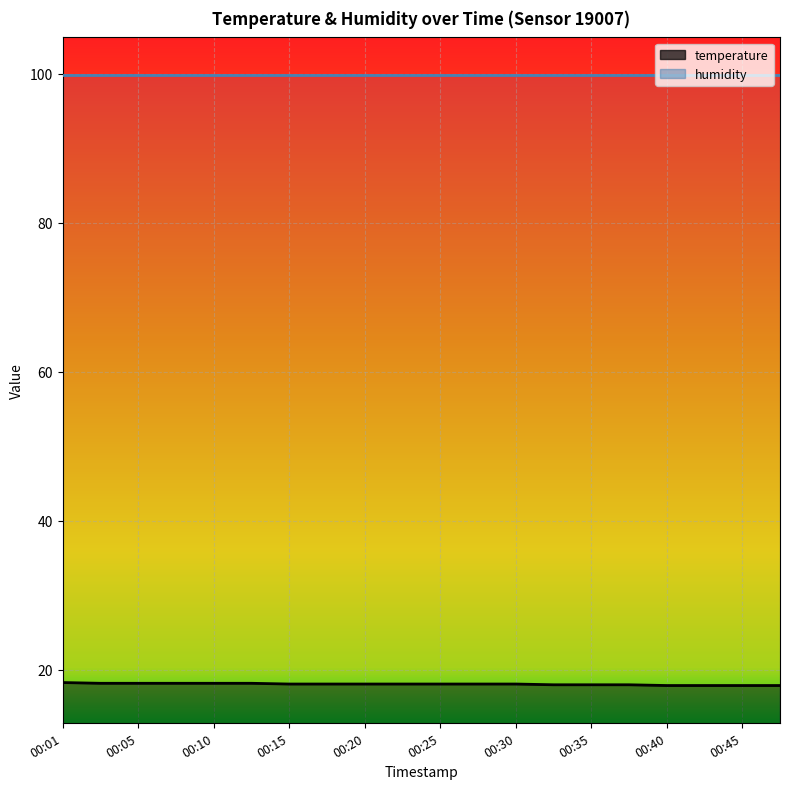

What is the difference between the values at 00:42 and 00:35?

0.1